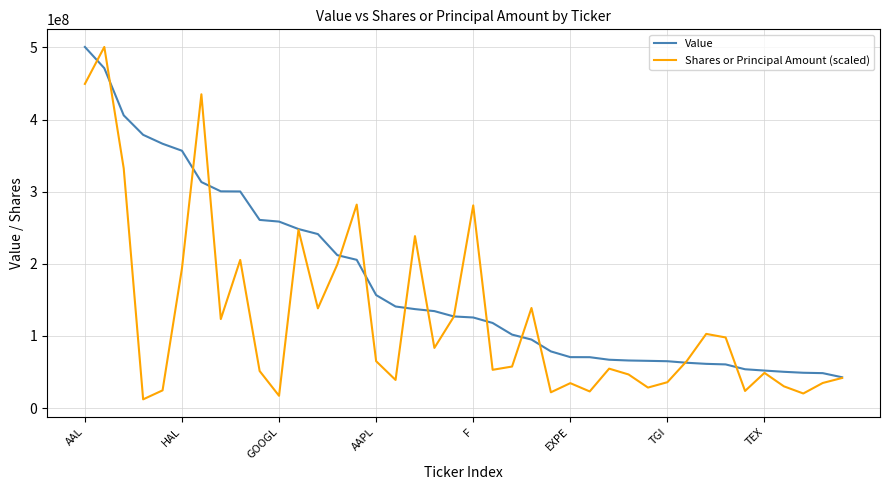

At how many categories does at least one series exceed 284982257?

9